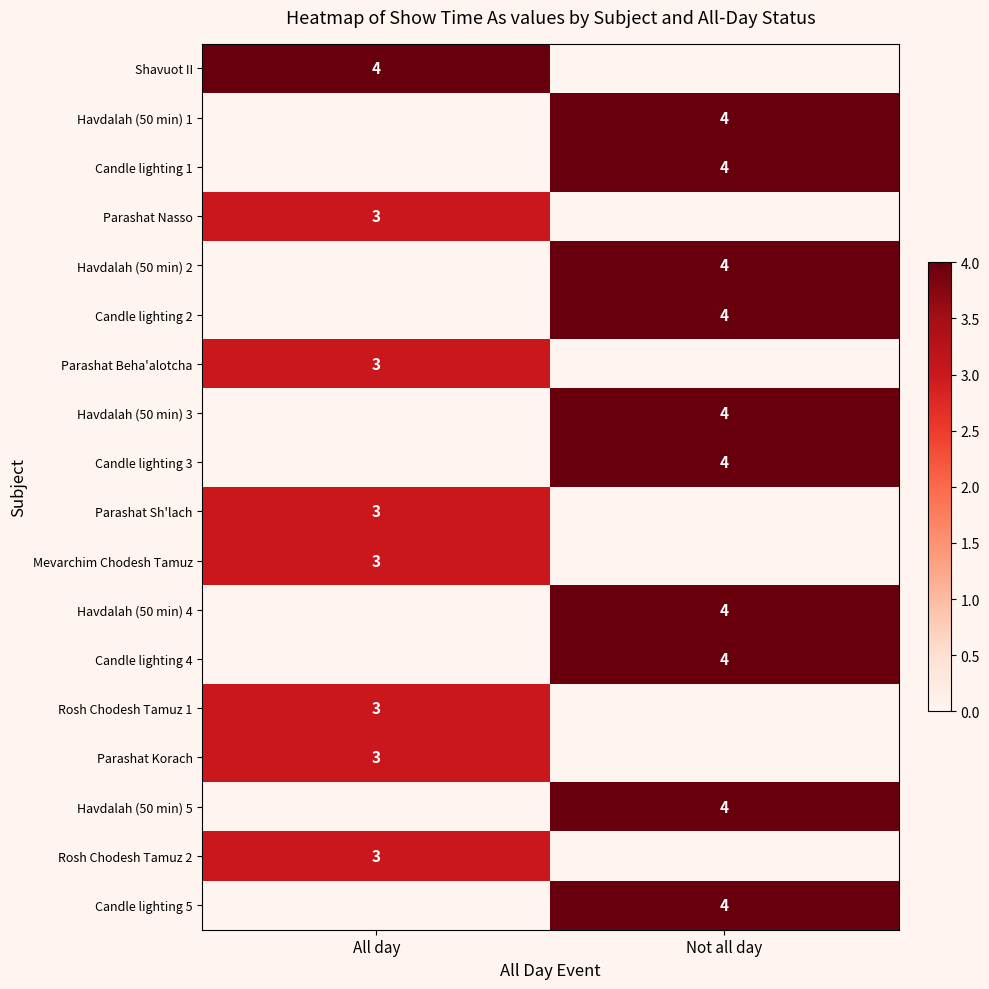

The value of Havdalah (50 min) 5 at Not all day is 4. True or false?

True